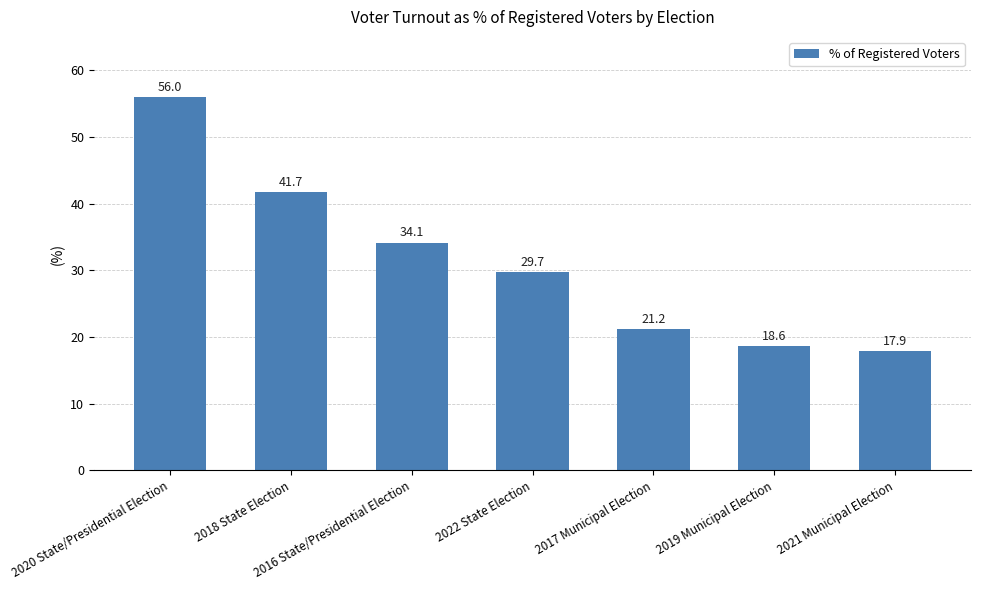

At which label does the data first exceed 29?

2020 State/Presidential Election